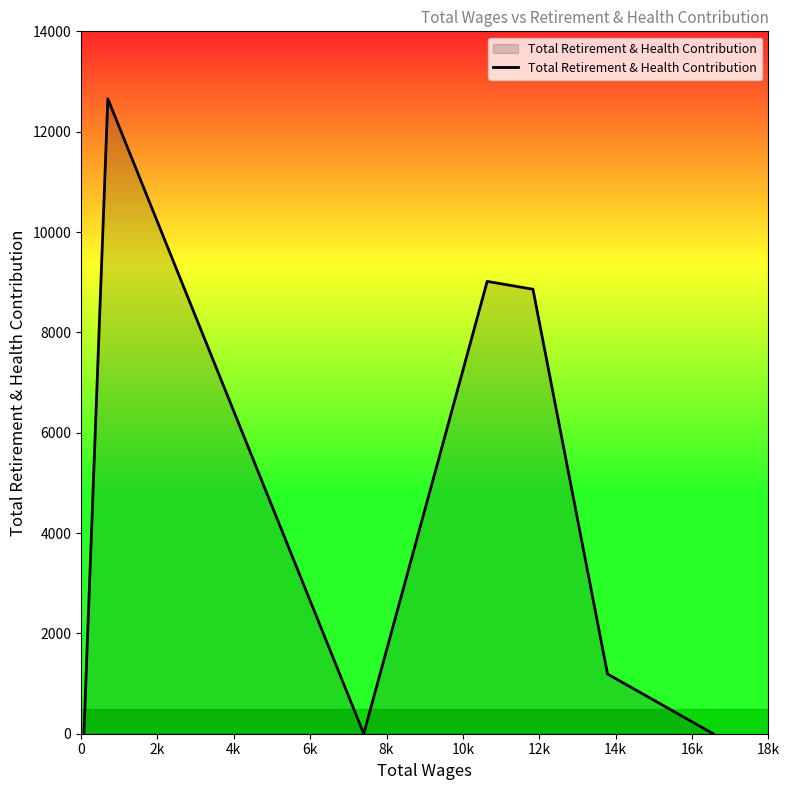

Reading left to right, list all the values displayed in this chart.

0	0	12656	0	9016	8859	1190	0